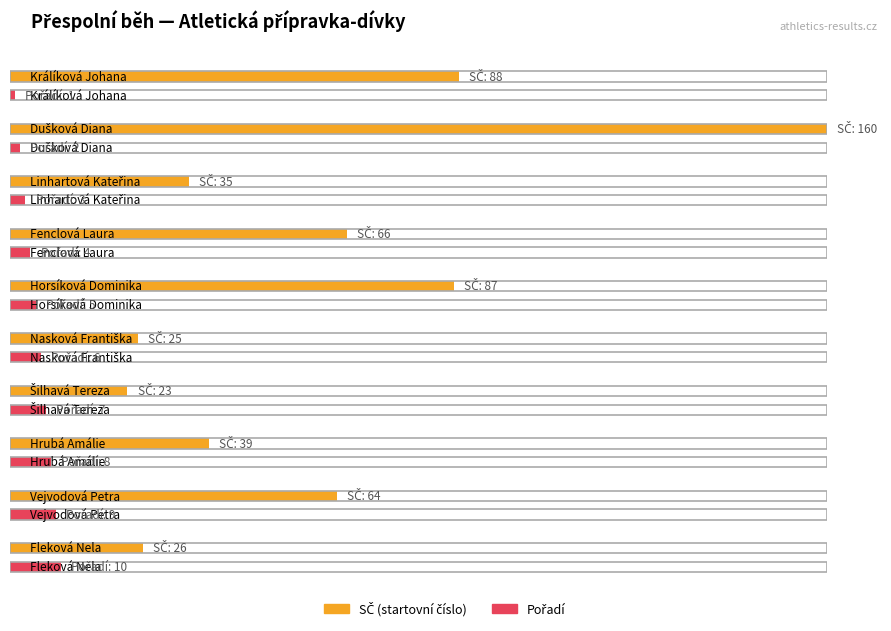

The value of SČ at Fenclová Laura is 66. True or false?

True